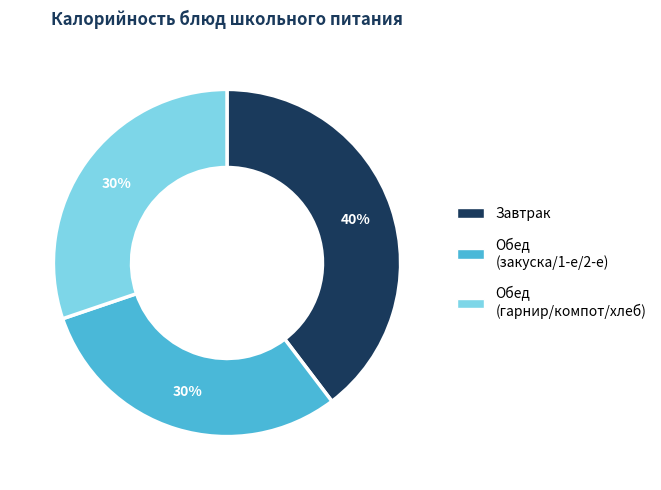

To the nearest percent, what is the average slice percentage?

33%